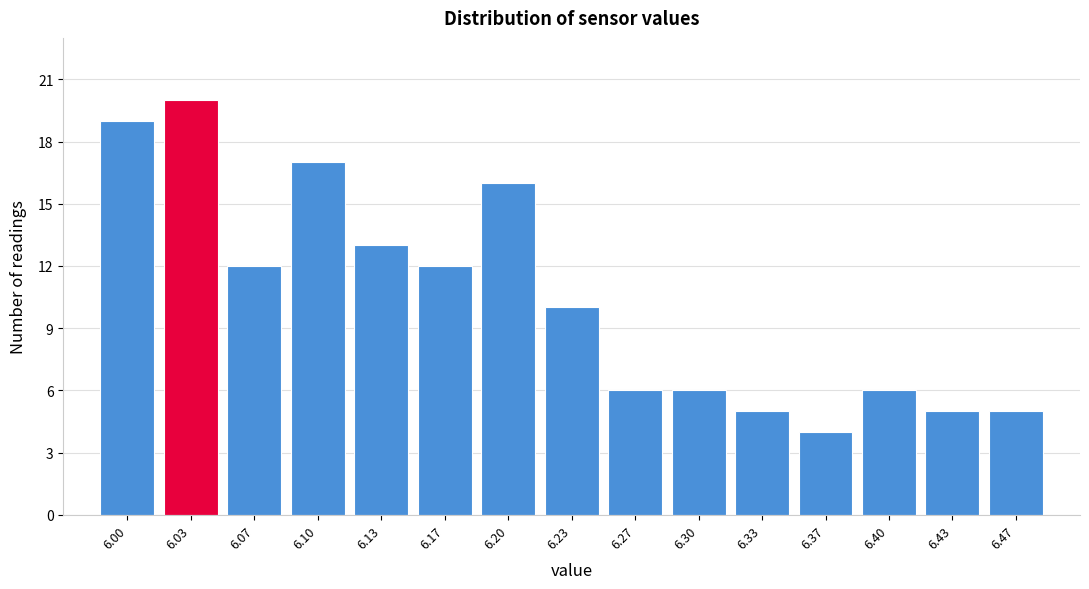

Reading right to left, transcribe all the data shown in this chart.

6.47=5	6.43=5	6.40=6	6.37=4	6.33=5	6.30=6	6.27=6	6.23=10	6.20=16	6.17=12	6.13=13	6.10=17	6.07=12	6.03=20	6.00=19